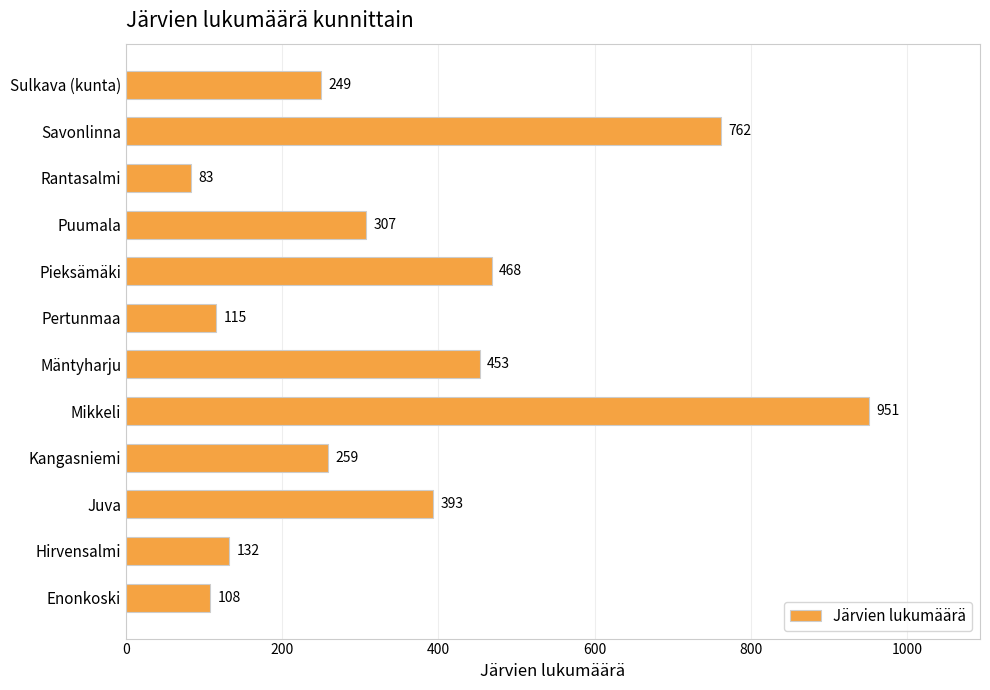

Reading top to bottom, what are all the values shown in this chart?

249	762	83	307	468	115	453	951	259	393	132	108